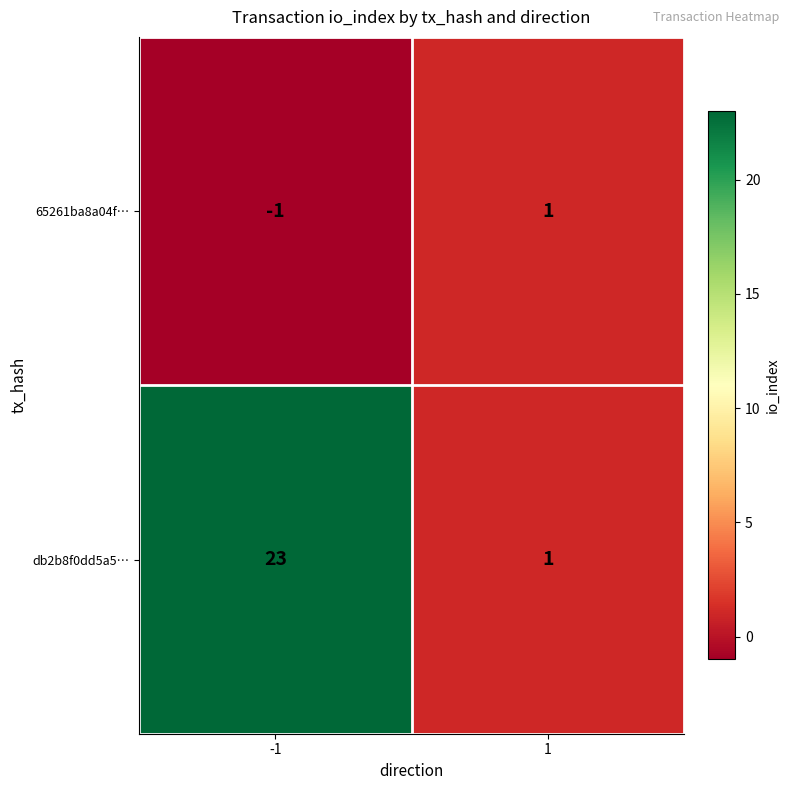

How many data points in db2b8f0dd5a5… are less than 23?

1